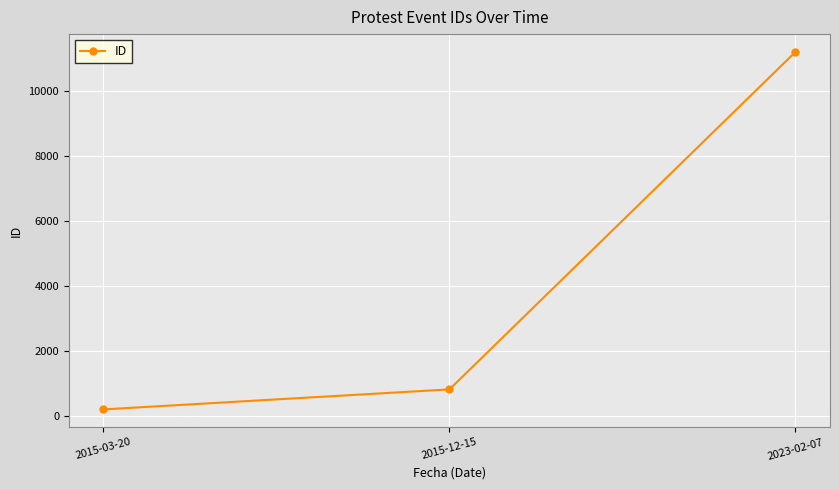

List the labels in order of value, largest first.

2023-02-07, 2015-12-15, 2015-03-20